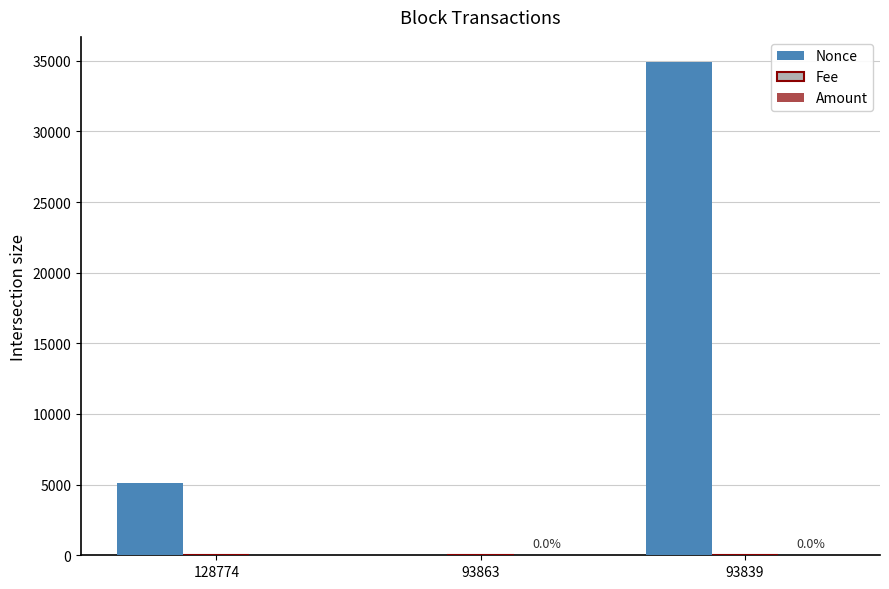

Which category has the highest value across all series?

93839